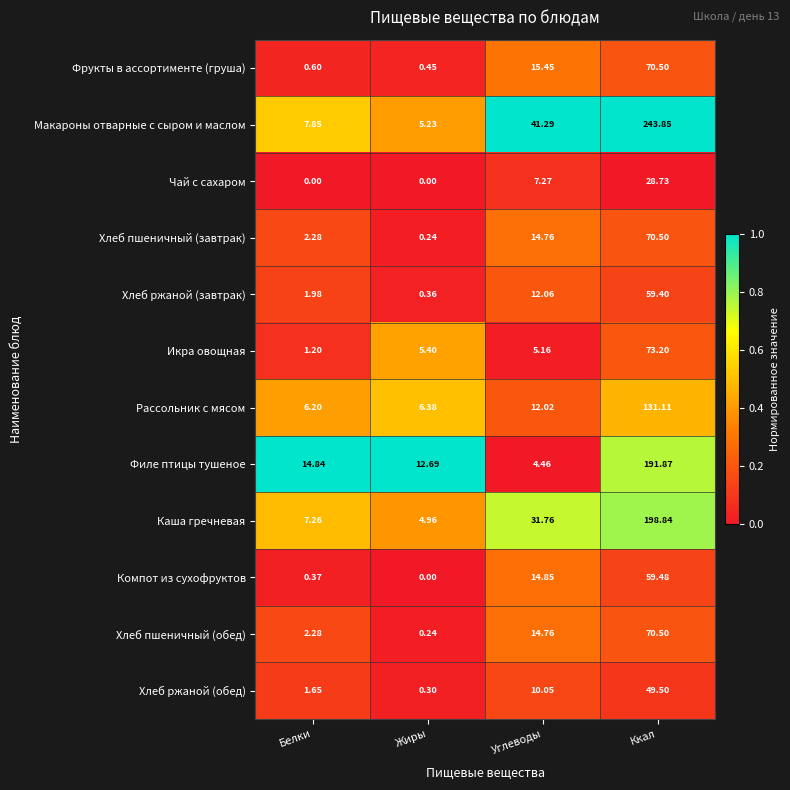

Between Жиры and Ккал, which series saw the biggest shift?

Макароны отварные с сыром и маслом